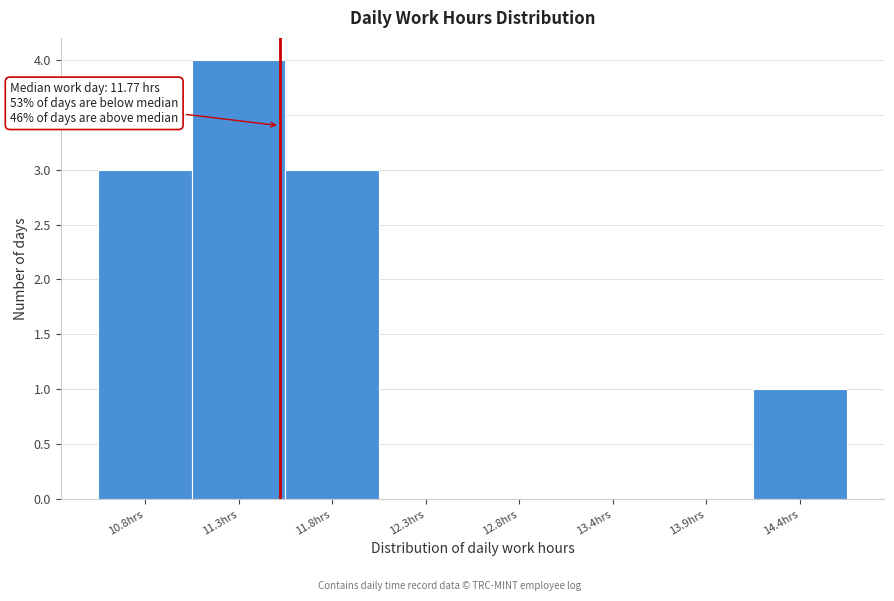

Reading right to left, transcribe all the data shown in this chart.

14.4hrs=1	13.9hrs=0	13.4hrs=0	12.8hrs=0	12.3hrs=0	11.8hrs=3	11.3hrs=4	10.8hrs=3